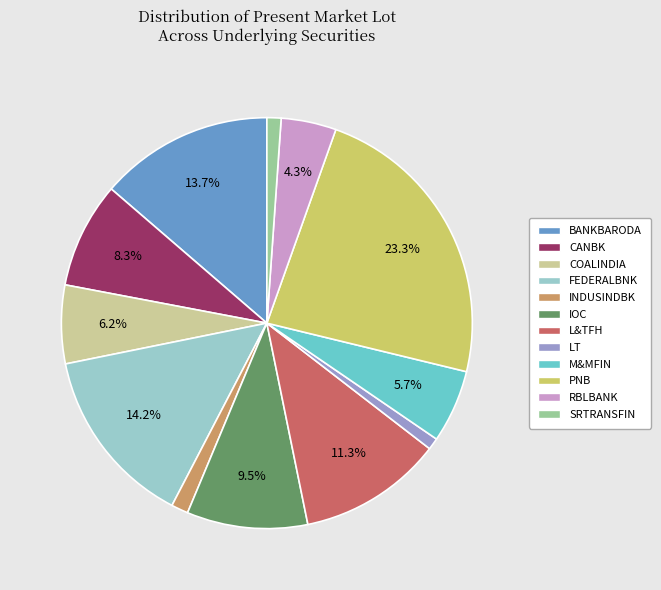

Count the number of slices in the pie.

12